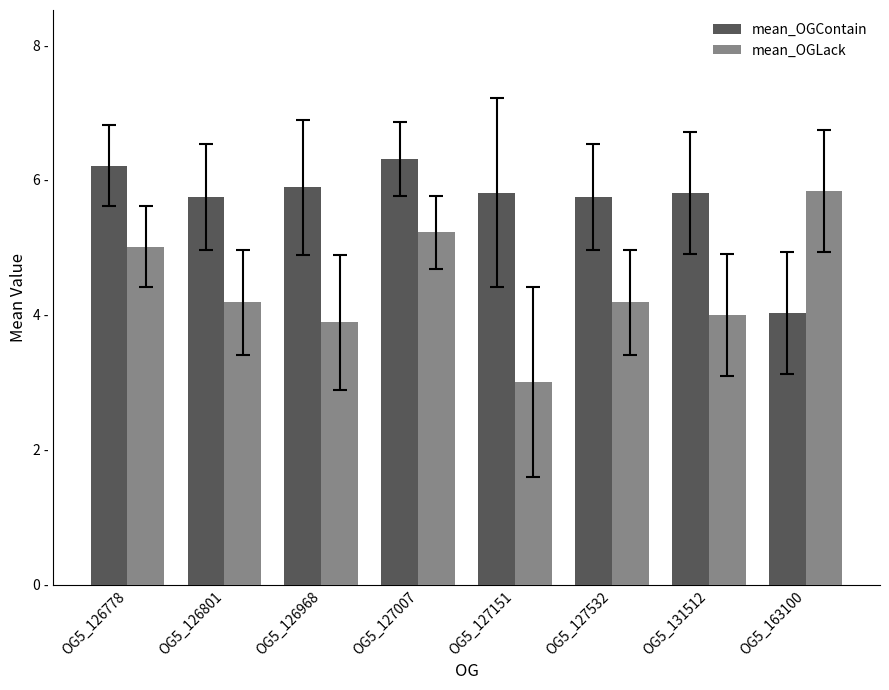

What is the minimum value for mean_OGContain?

4.0